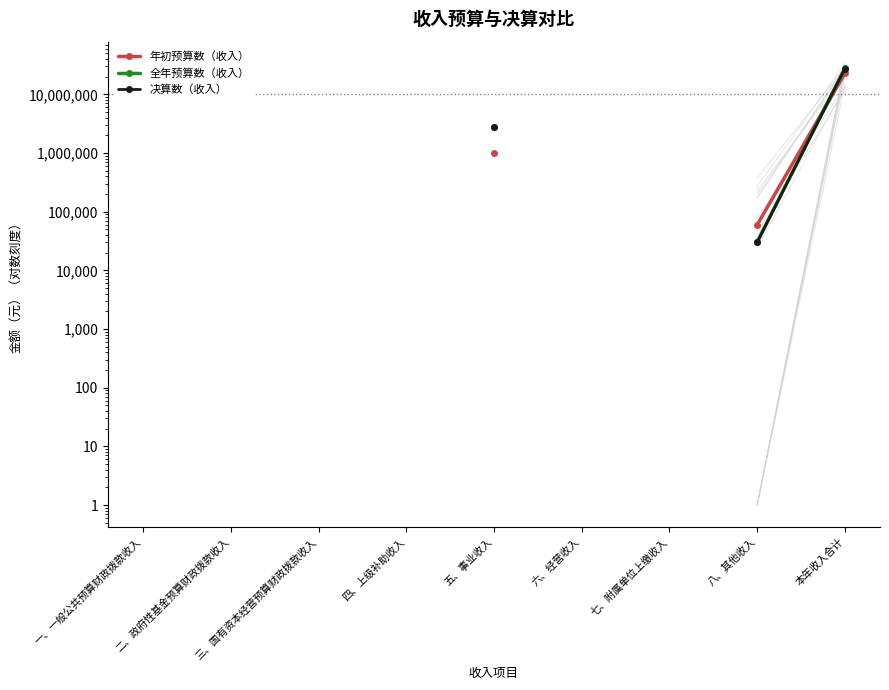

True or false: 全年预算数（收入） and 决算数（收入） cross at least once.

False